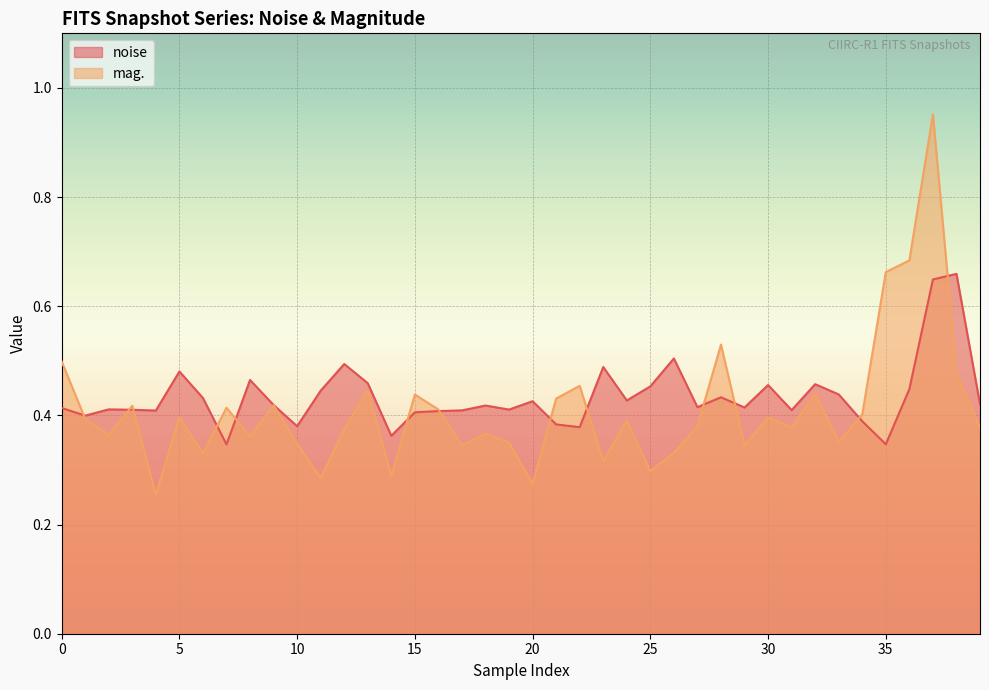

Which label corresponds to the largest value in the chart?

37